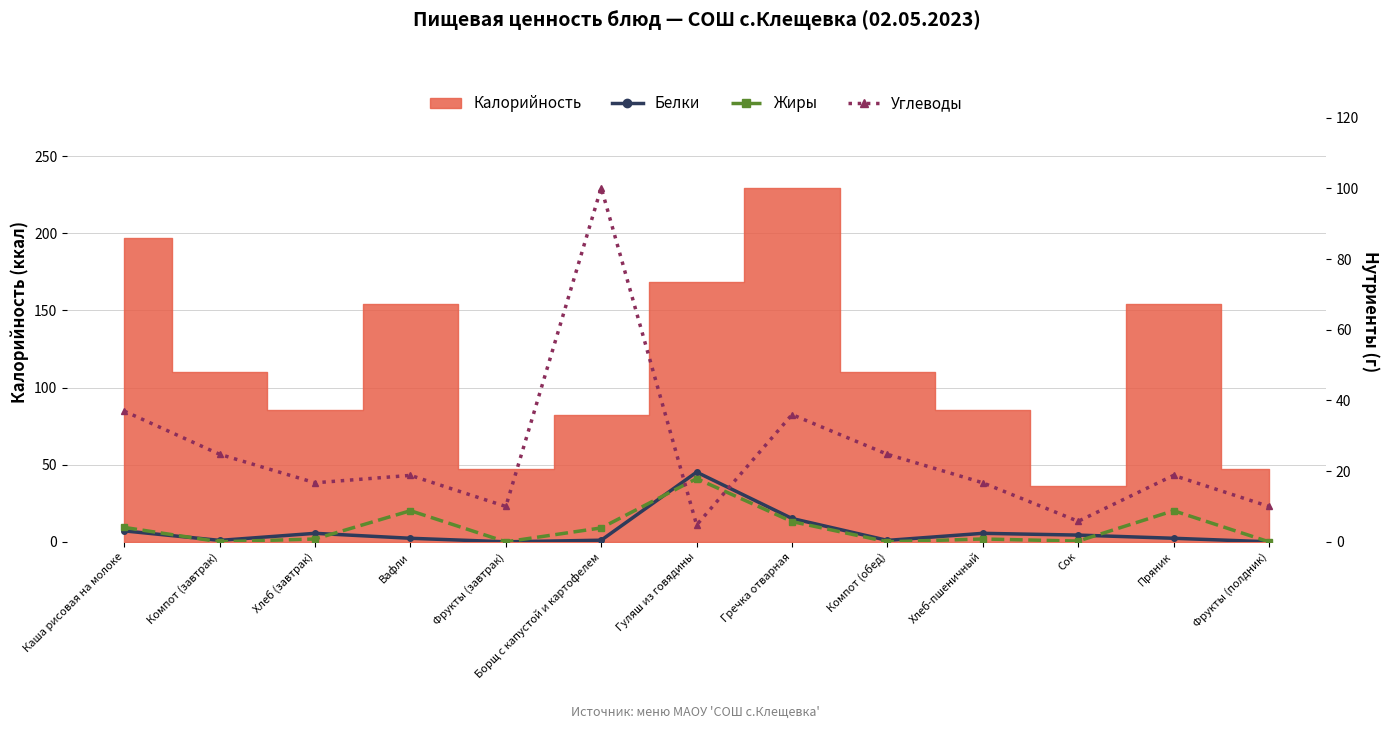

Where is the first local minimum for Жиры?

Компот (завтрак)